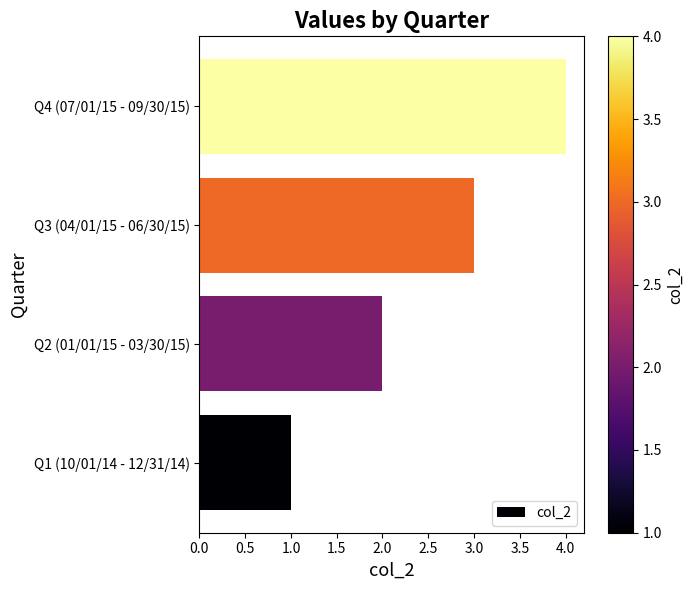

What is the change in value from Q2 (01/01/15 - 03/30/15) to Q4 (07/01/15 - 09/30/15)?

+2